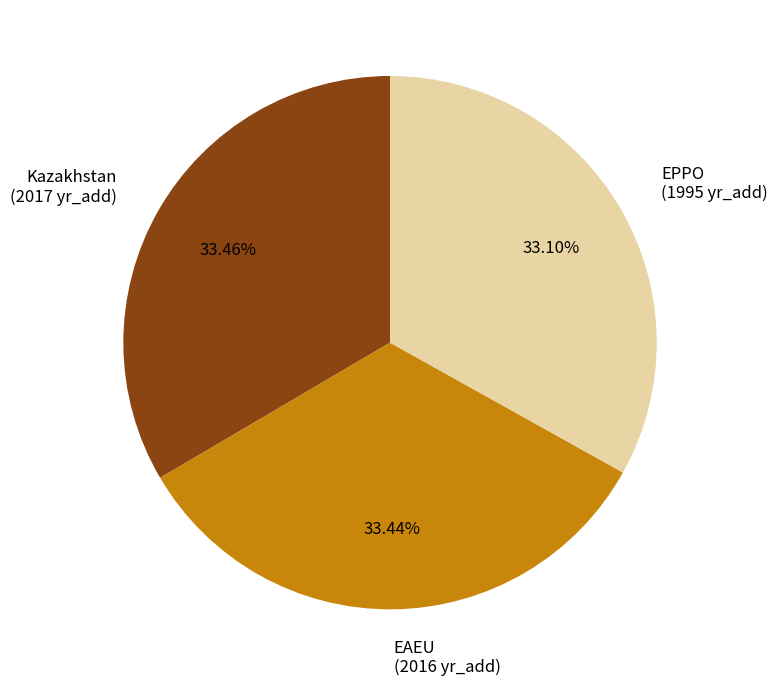

To the nearest percent, what is the average slice percentage?

33%